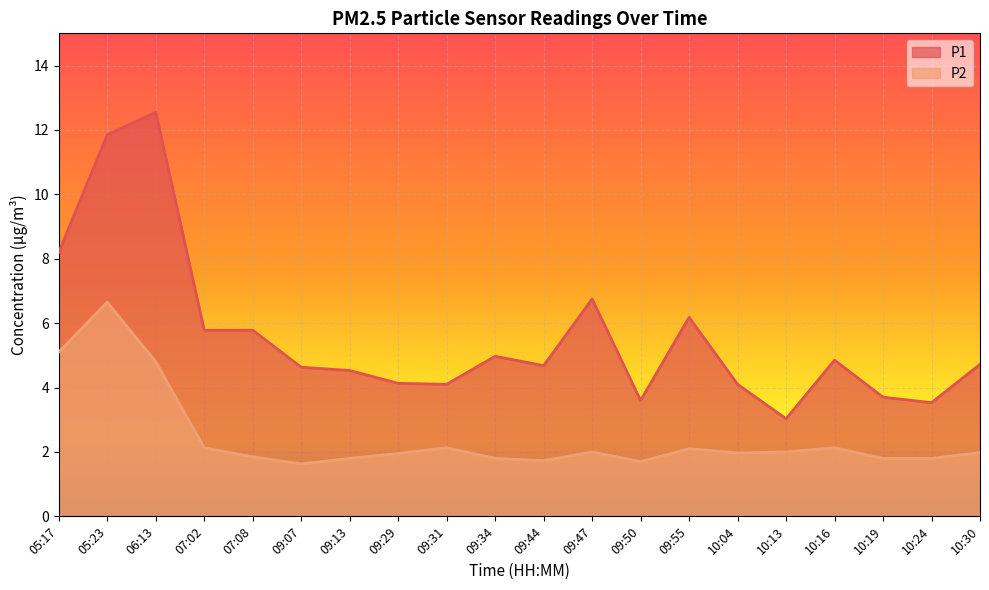

True or false: P2 and P1 intersect in this chart.

False